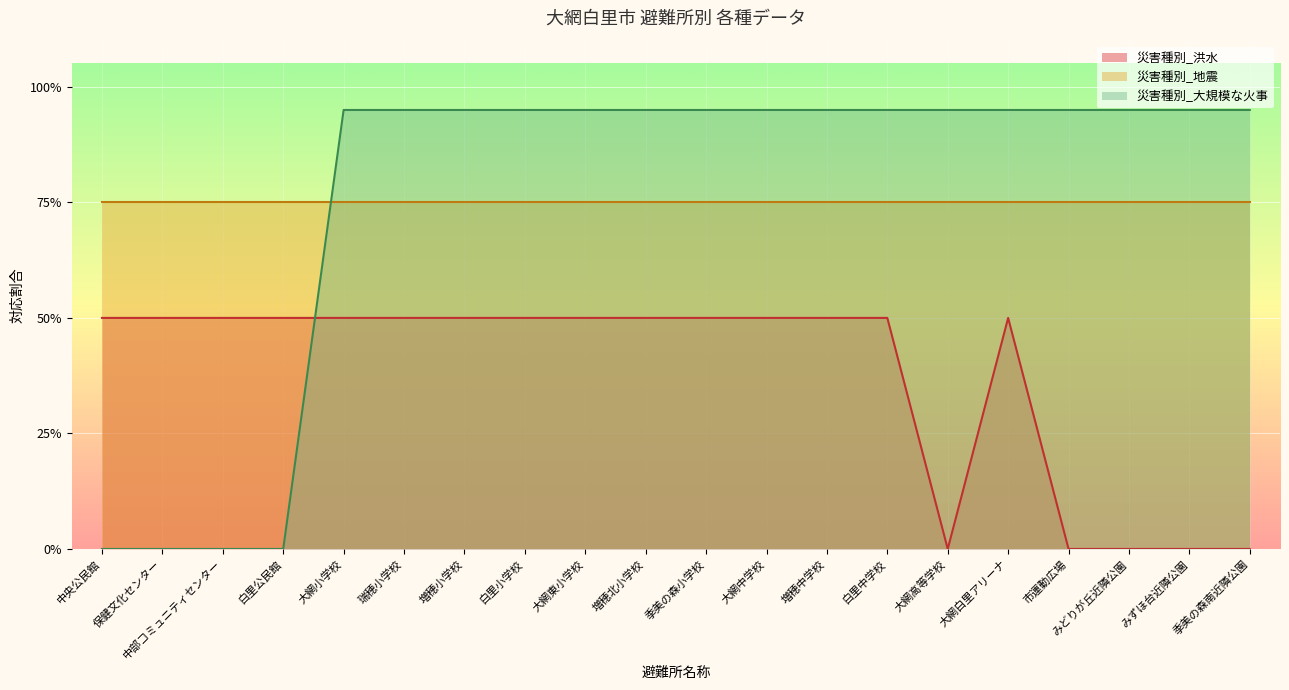

What position from the right is 大網東小学校?

12